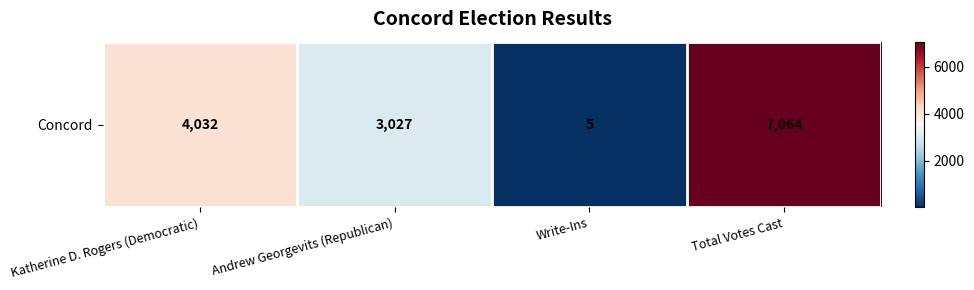

Between Katherine D. Rogers (Democratic) and Andrew Georgevits (Republican), which is larger?

Katherine D. Rogers (Democratic)